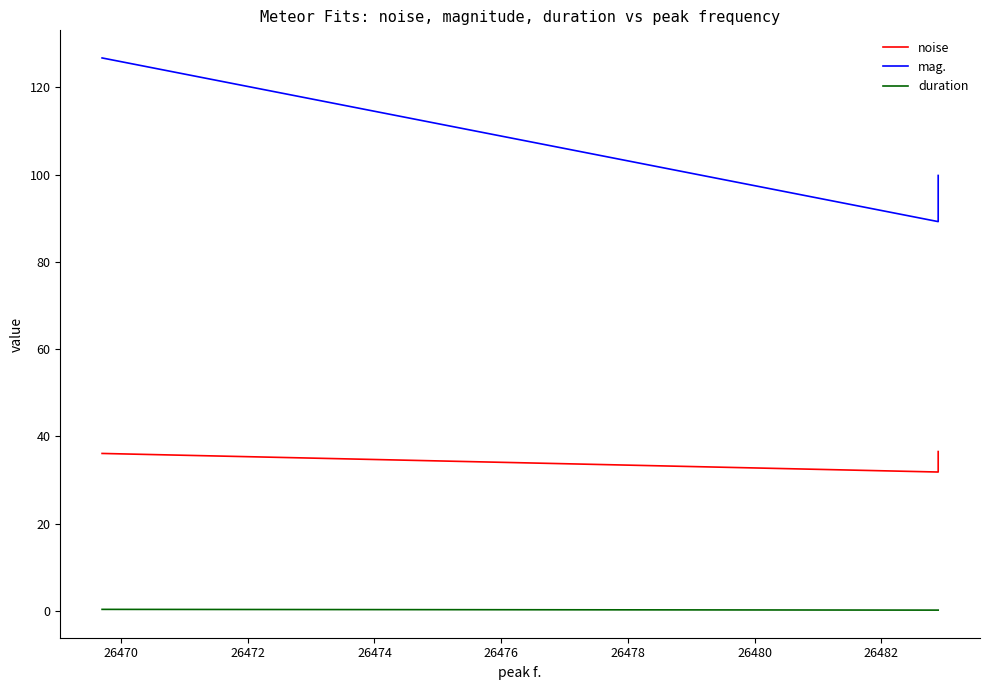

The duration series shows 0.2 at 26472. True or false?

True